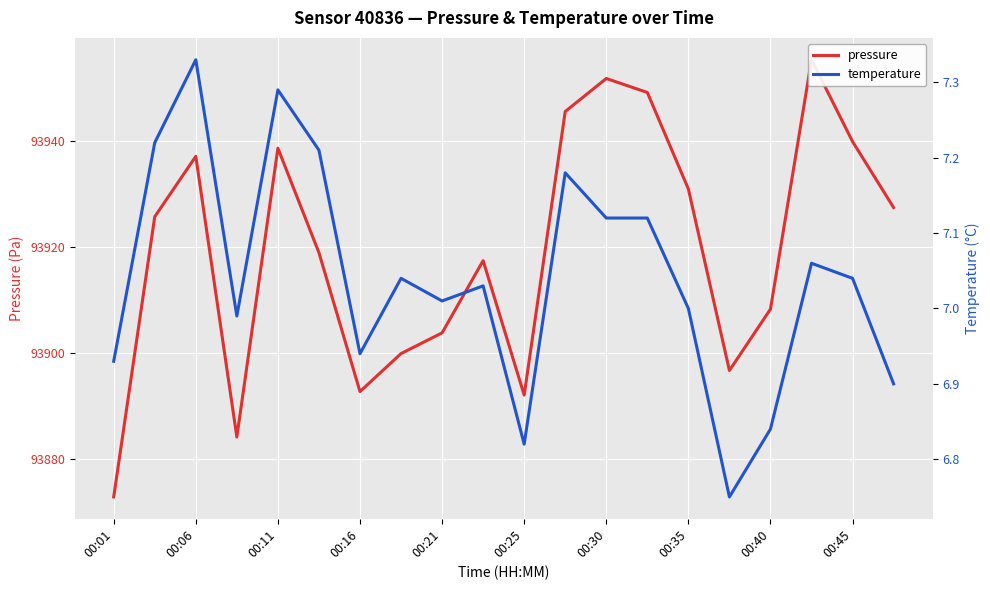

What is the difference between the highest and lowest values at 00:30?

93944.6